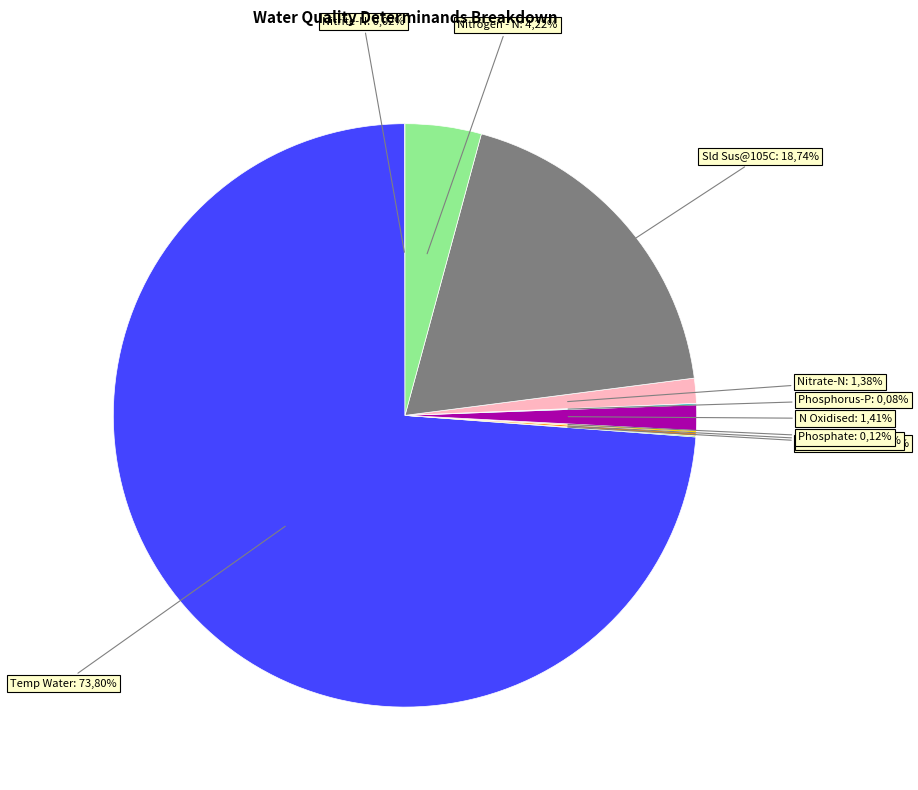

The Nitrate-N slice represents 1% of the pie. True or false?

True